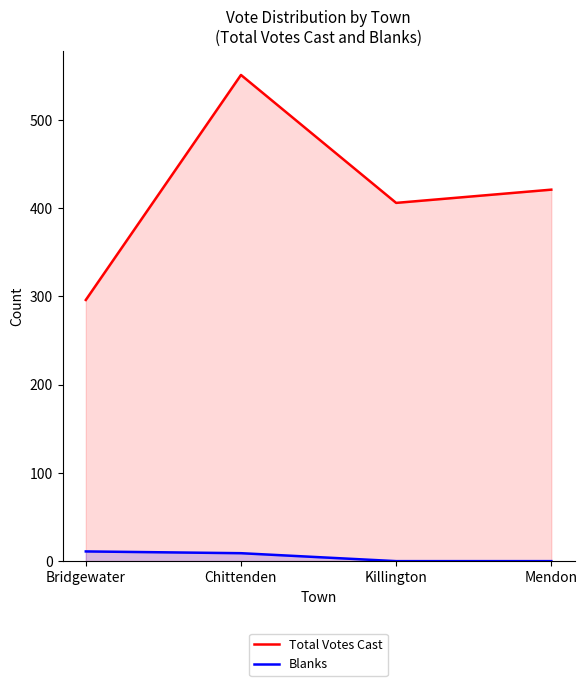

Which category has the highest value in the Blanks series?

Bridgewater